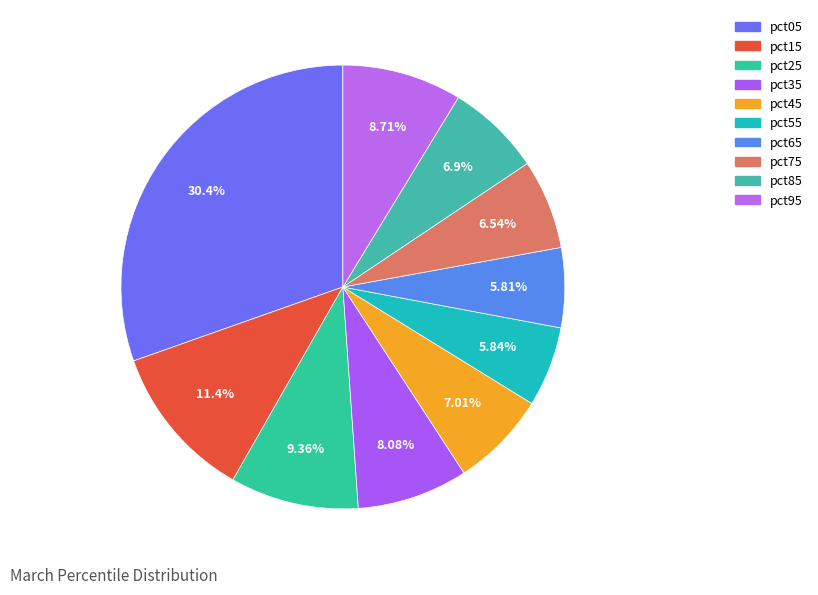

Is there any slice that represents more than half of the pie?

No